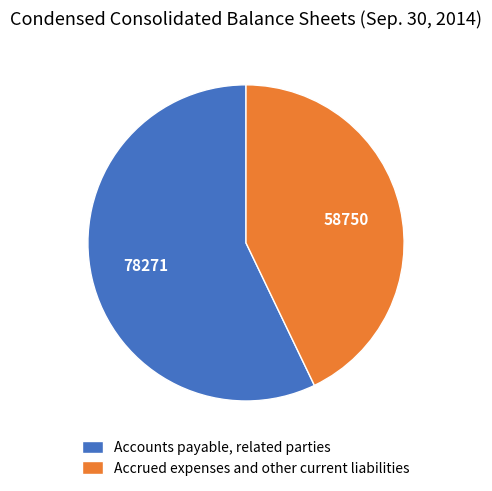

Is there any slice that represents more than half of the pie?

Yes